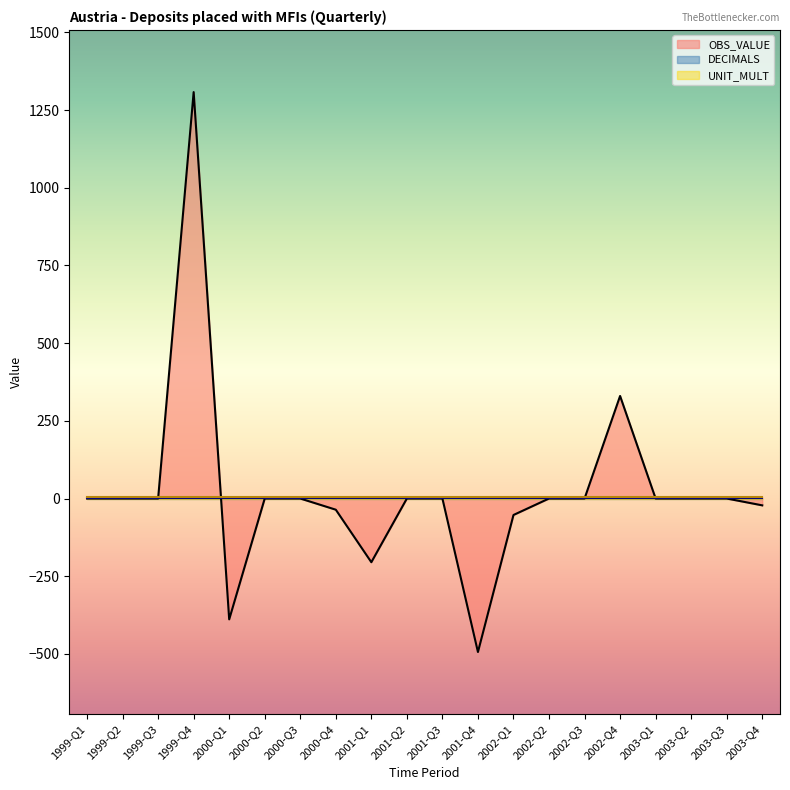

Count the number of categories in the chart.

20